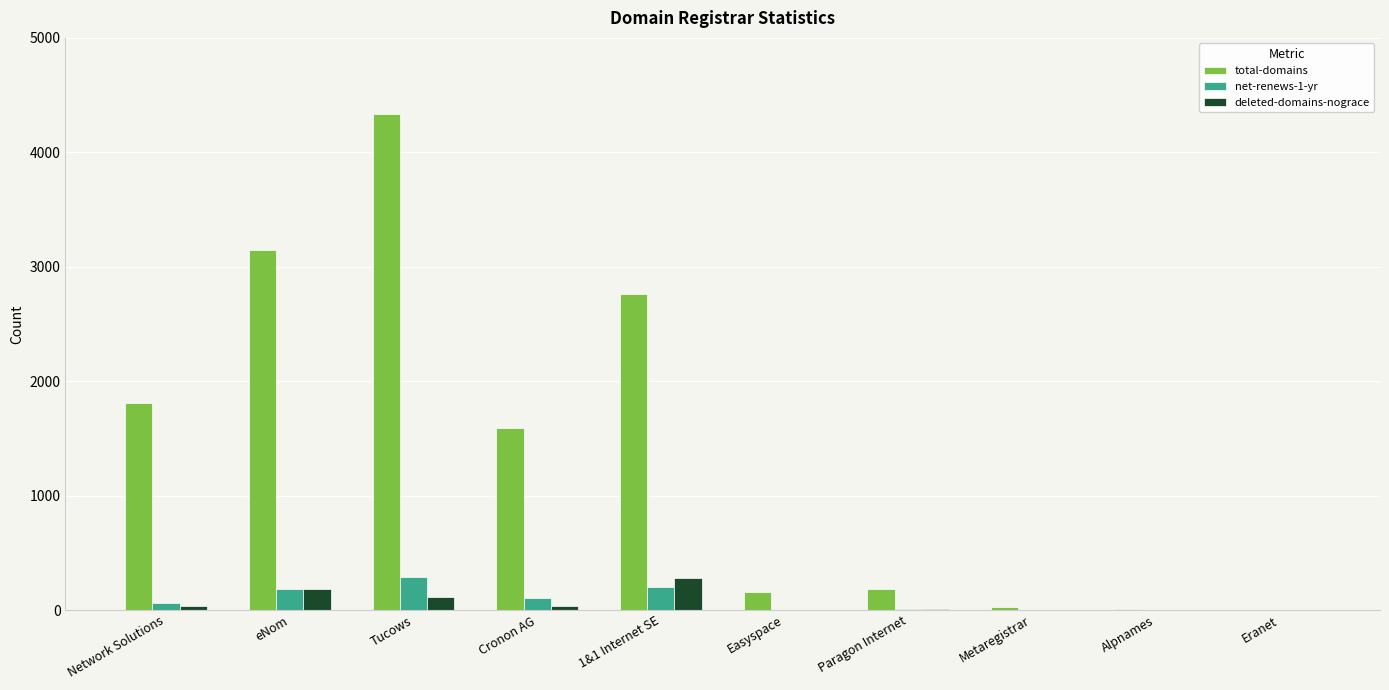

What is the average value of the net-renews-1-yr series?

86